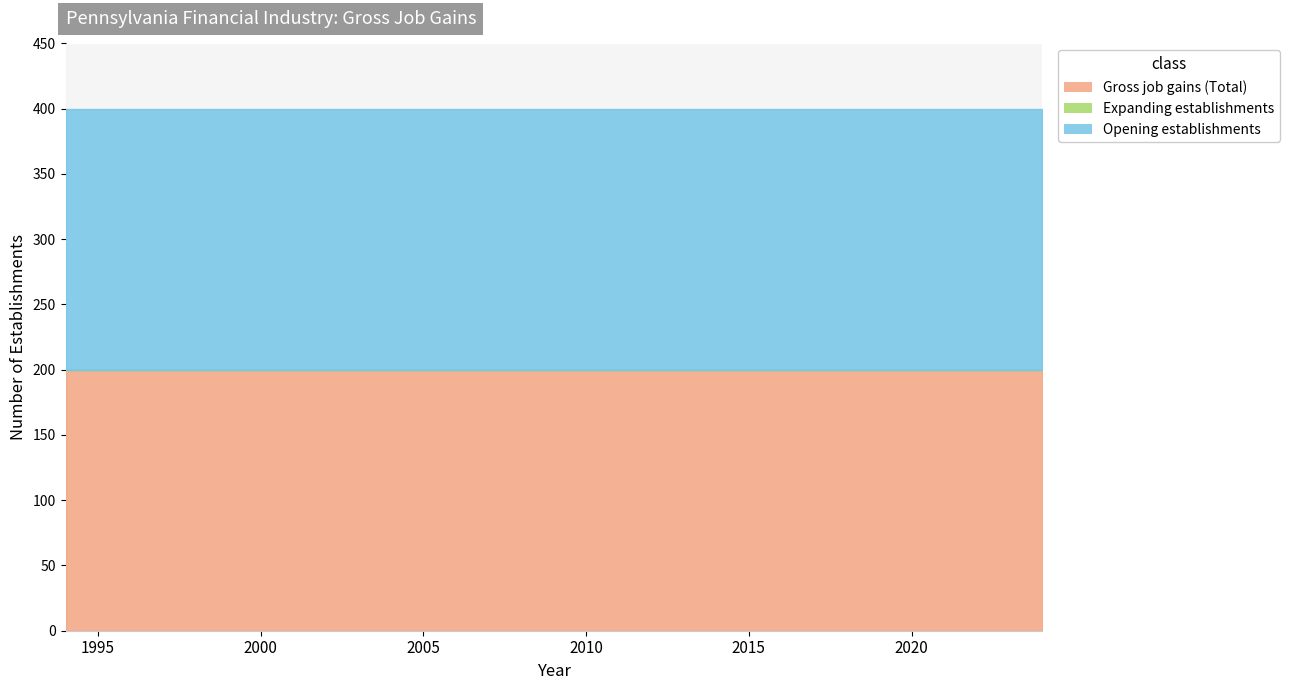

What is the minimum value for Opening establishments?

200